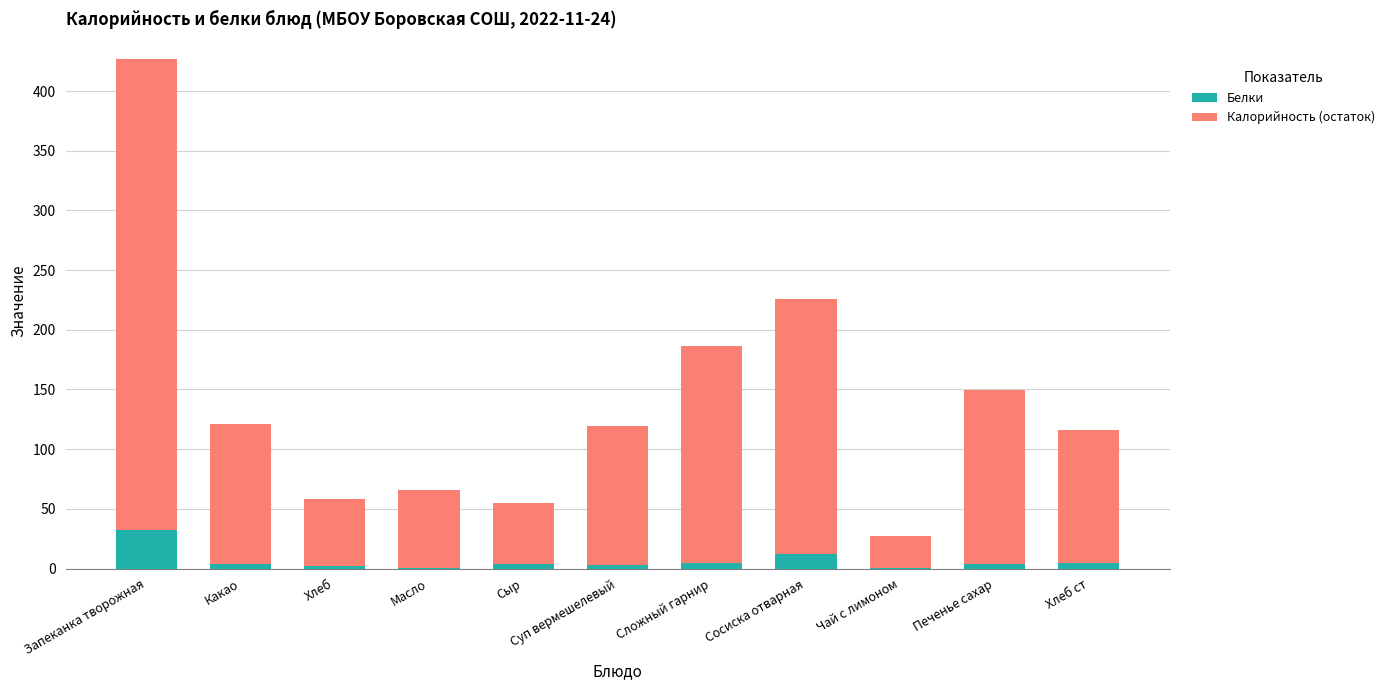

What is the total value across all series at Запеканка творожная?

426.9